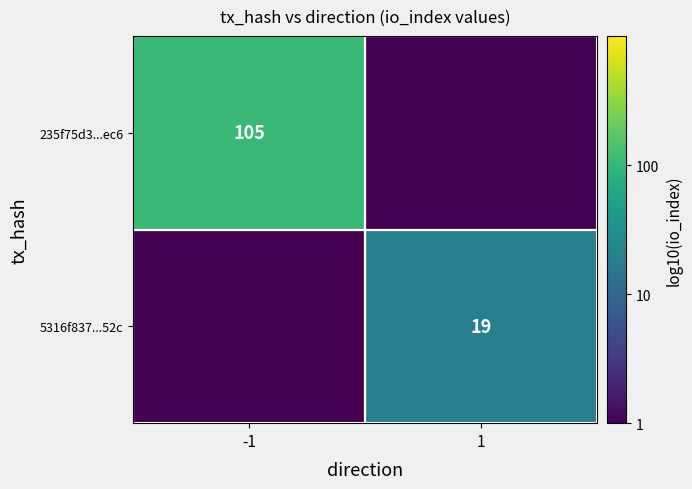

The 5316f837...52c series shows 19 at 1. True or false?

True